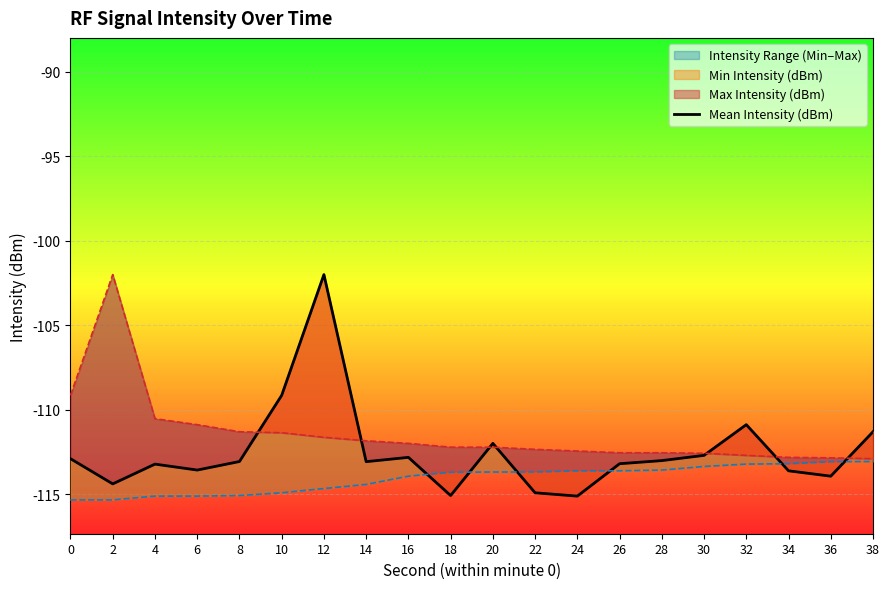

What is the sum of all values?

-2249.6